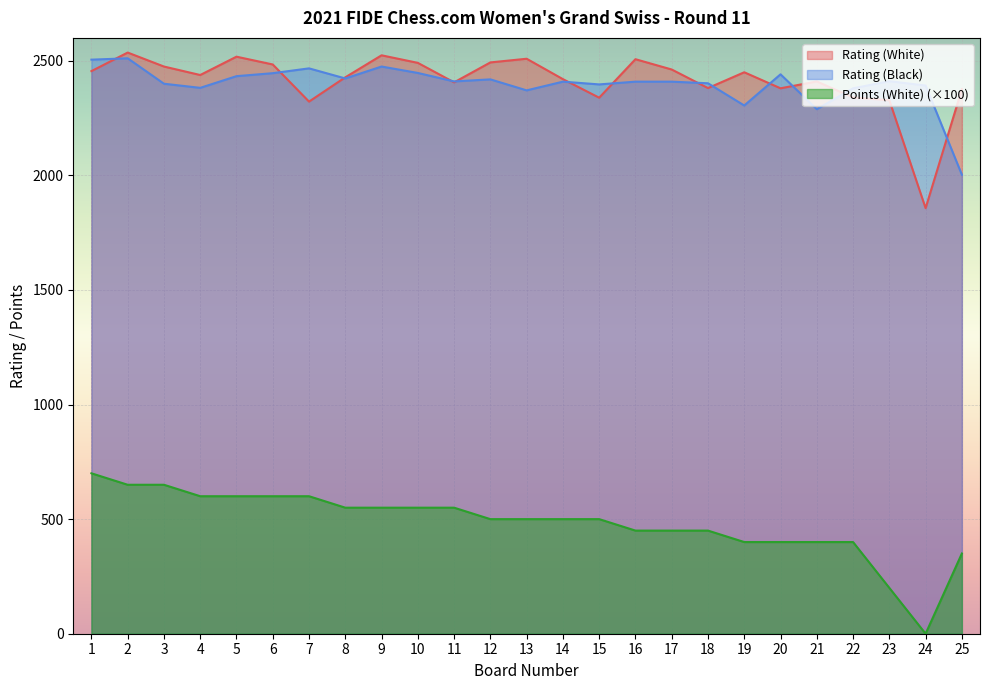

The Rating (Black) series shows 2382 at 4. True or false?

True